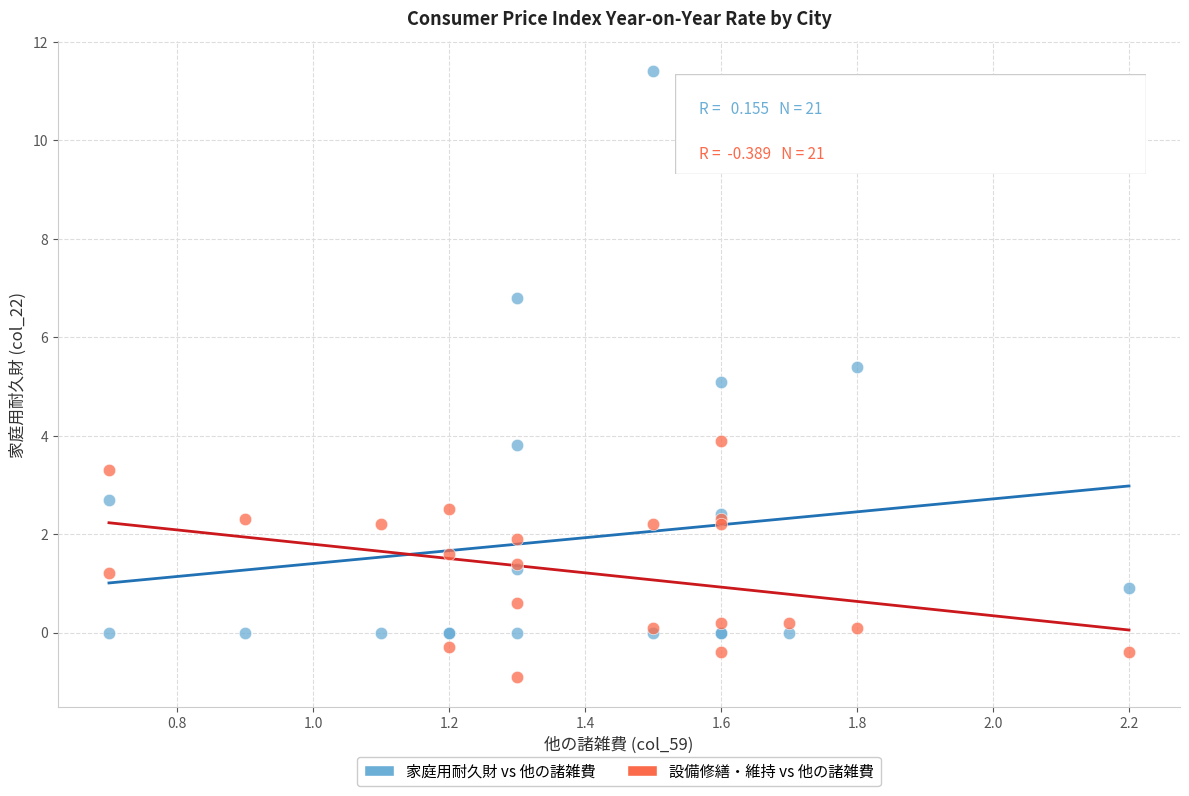

Which series contains the highest Y value?

家庭用耐久財 vs 他の諸雑費